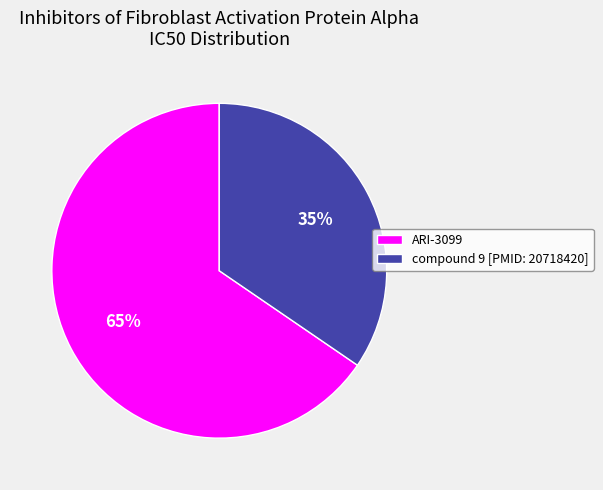

Rank the categories by value from highest to lowest.

ARI-3099, compound 9 [PMID: 20718420]